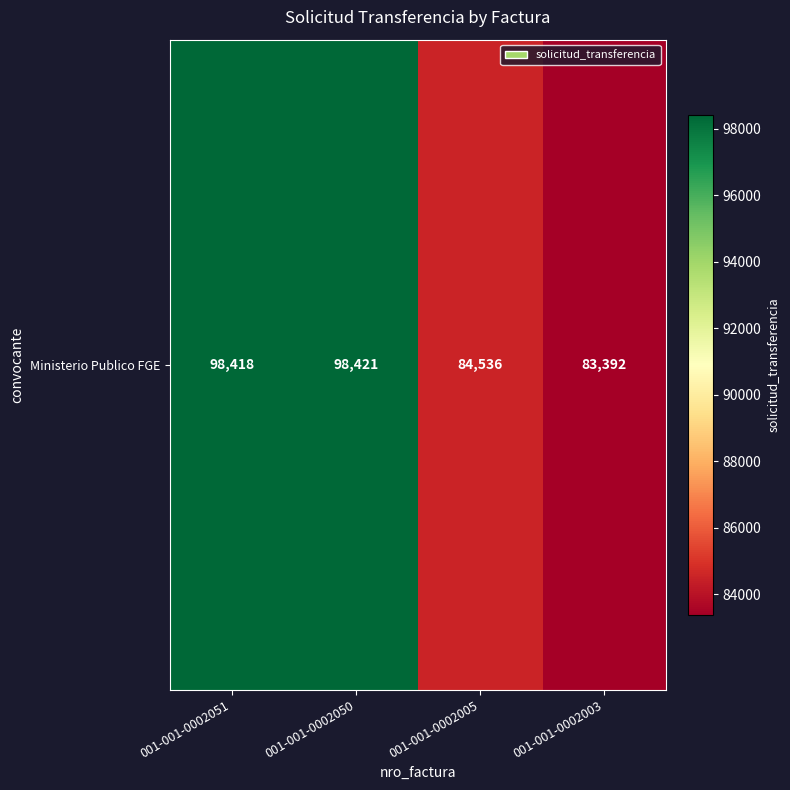

What is the sum of the values at 001-001-0002051 and 001-001-0002050?

196839